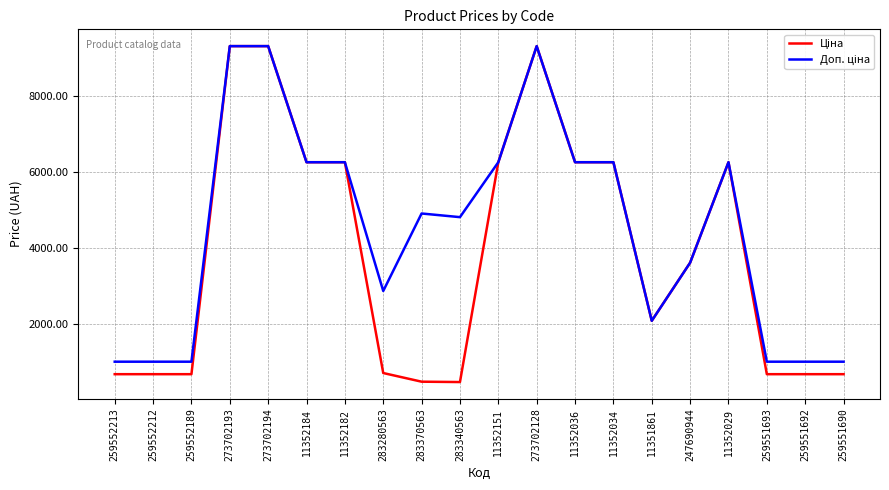

What is the difference between the highest and lowest values at 259551693?

328.7